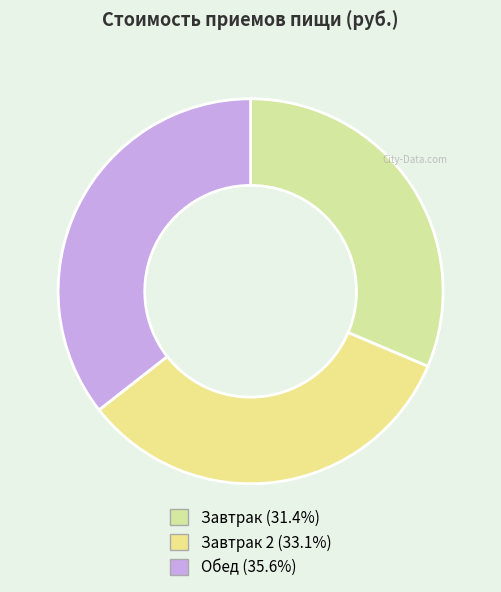

How many segments does this pie chart have?

3